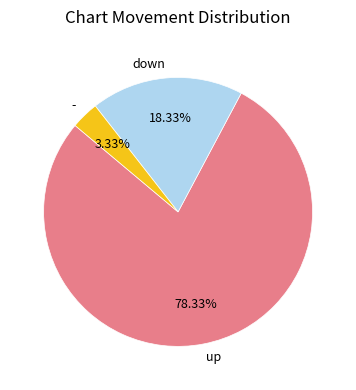

What percentage is NOT represented by up?

21.7%